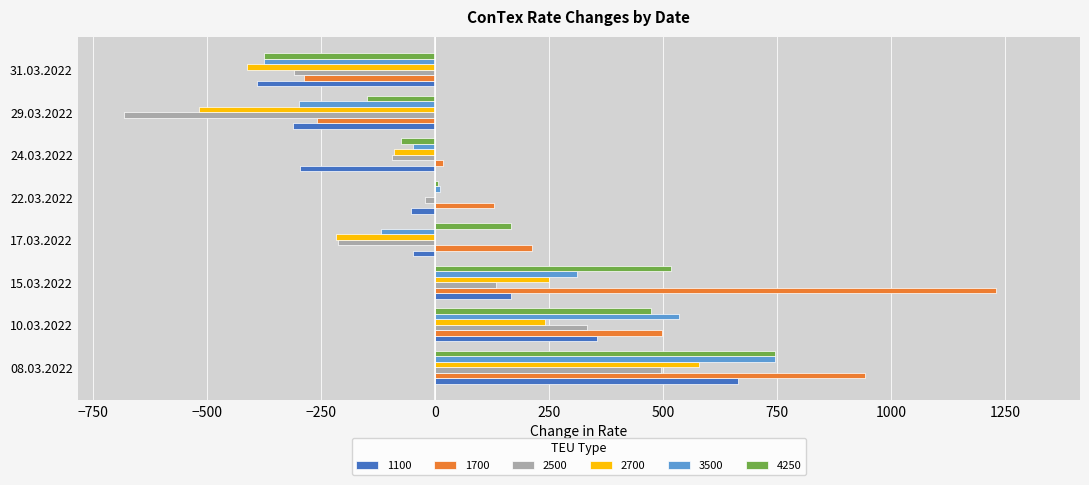

True or false: 4250 has a value of 745 at 08.03.2022.

True